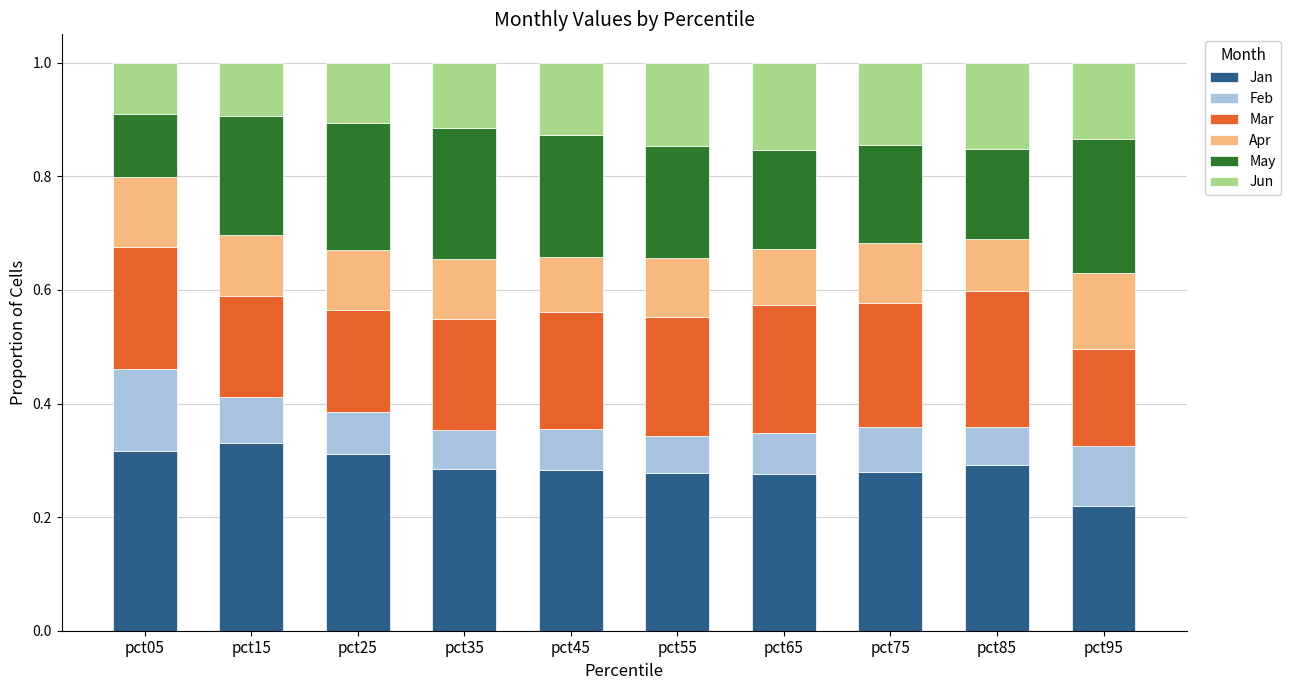

What is the total value across all series at pct85?

1.0